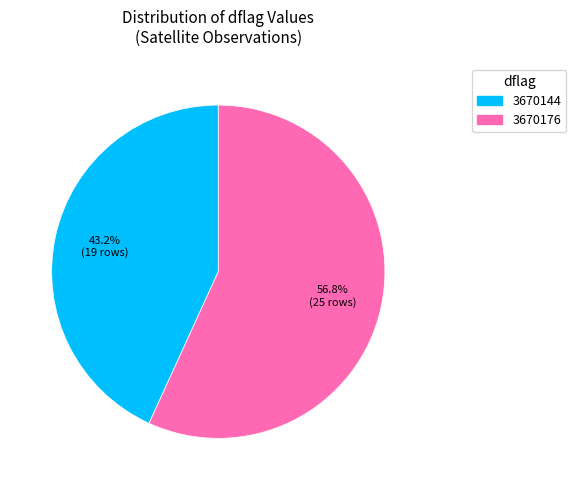

Count the number of slices in the pie.

2